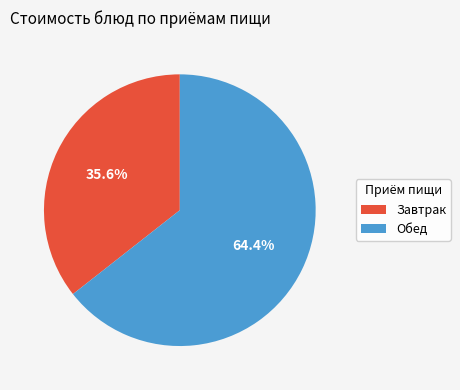

Does any single category account for the majority?

Yes